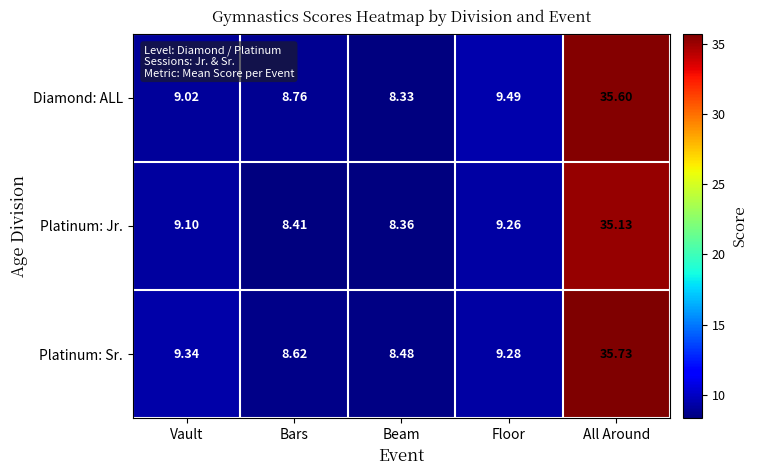

Which series has the widest spread of values?

Diamond: ALL